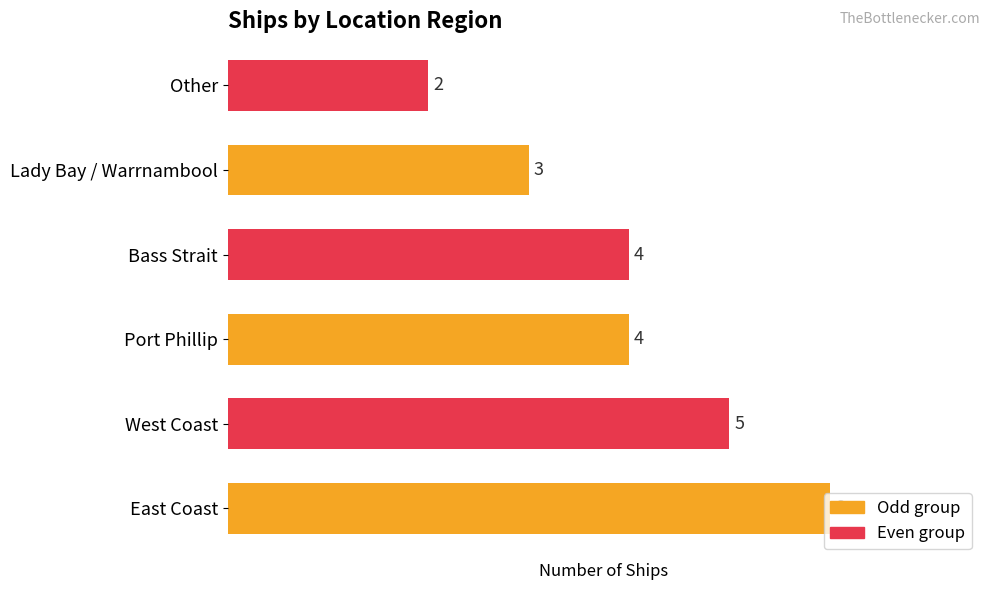

Between Port Phillip and West Coast, which is larger?

West Coast